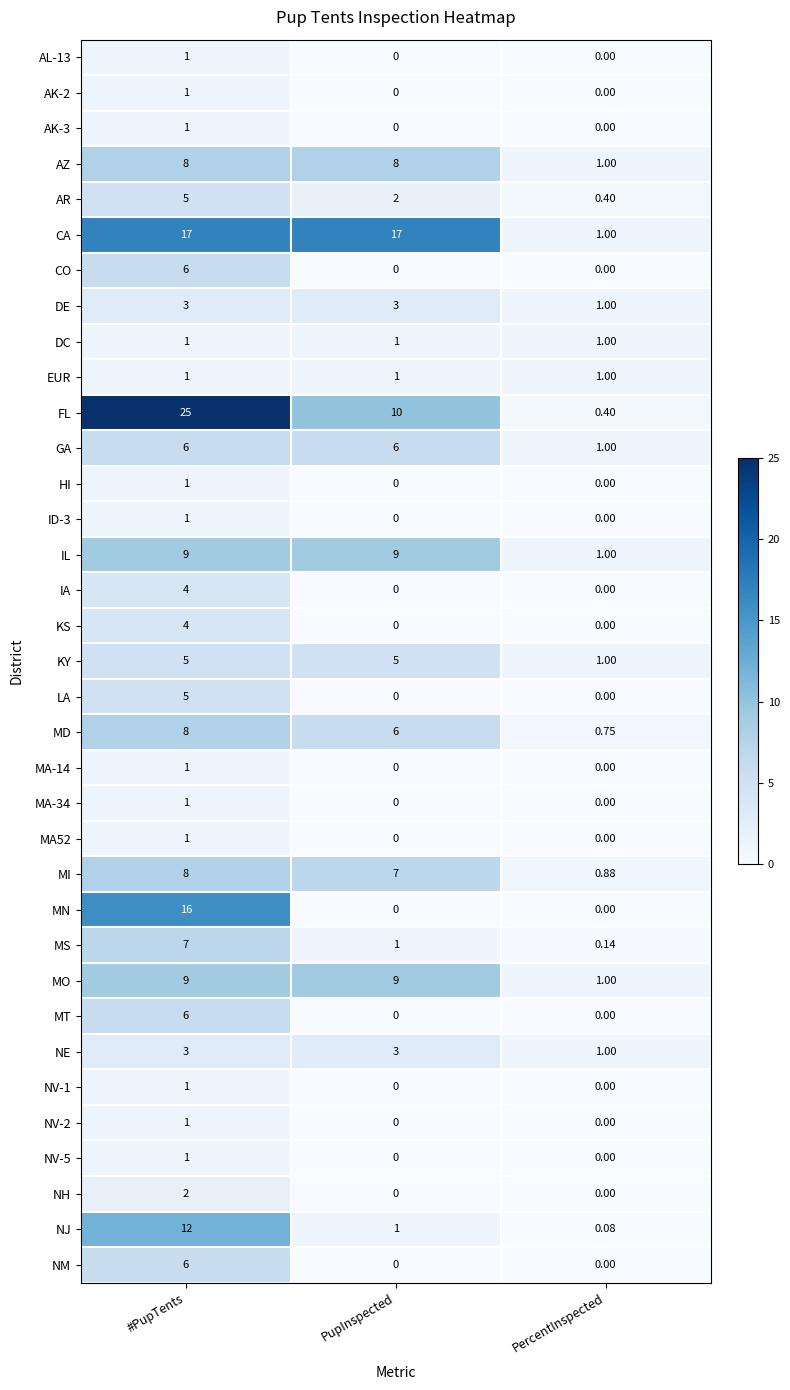

Which series has the largest total across all categories?

FL